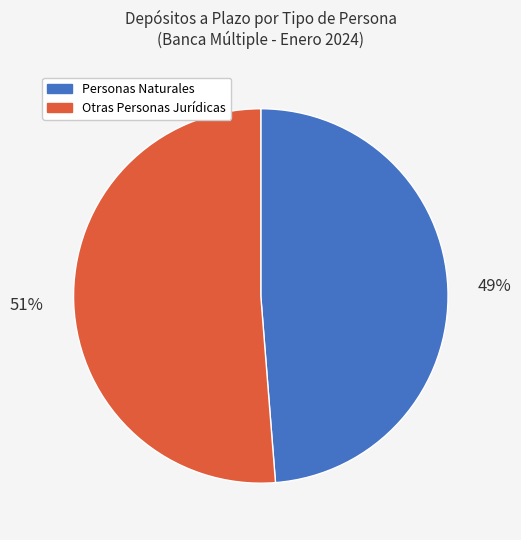

Do Personas Naturales and Otras Personas Jurídicas together represent more than half of the pie?

Yes